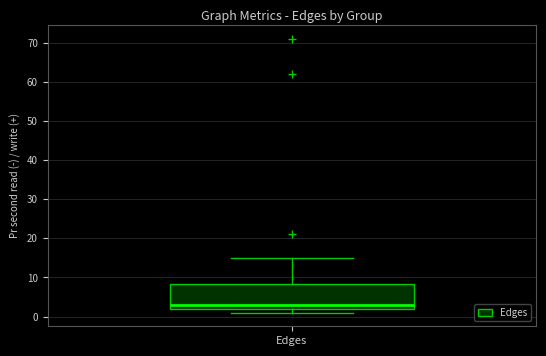

Read this box plot against the y-axis: the position of the median line, the range covered by the box, and the ends of both whiskers. The values are not printed on the chart, so give them approximately, as read against the axis.

median 3, box 2 to 8, whiskers 1 to 15